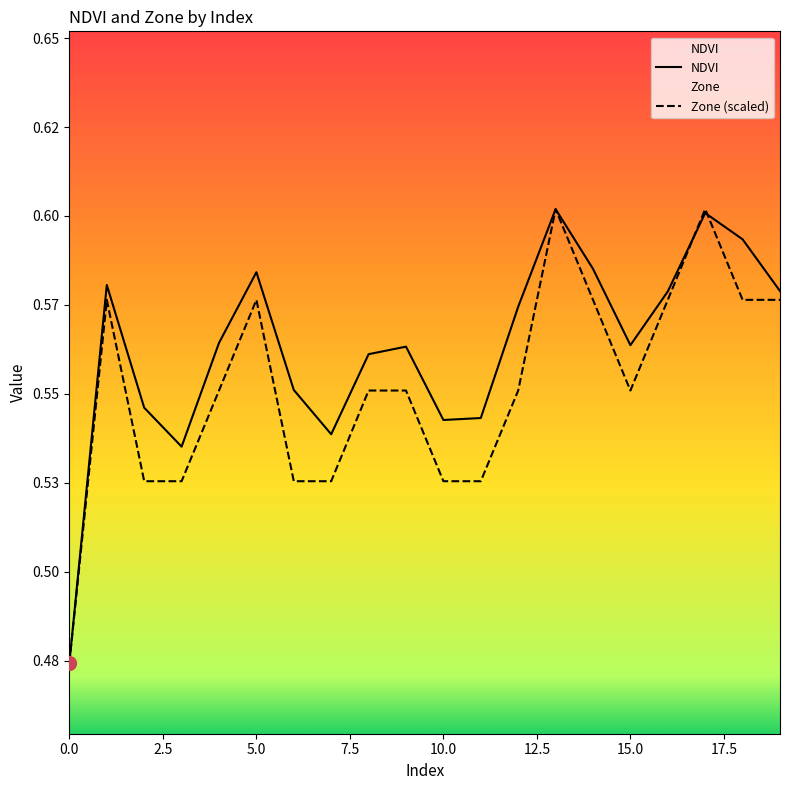

How many lines are shown in the chart?

2